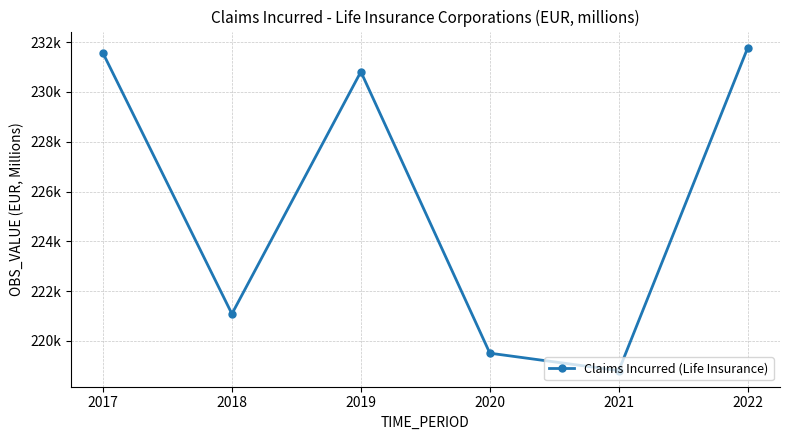

What is the change in value from 2019 to 2020?

-11304.8